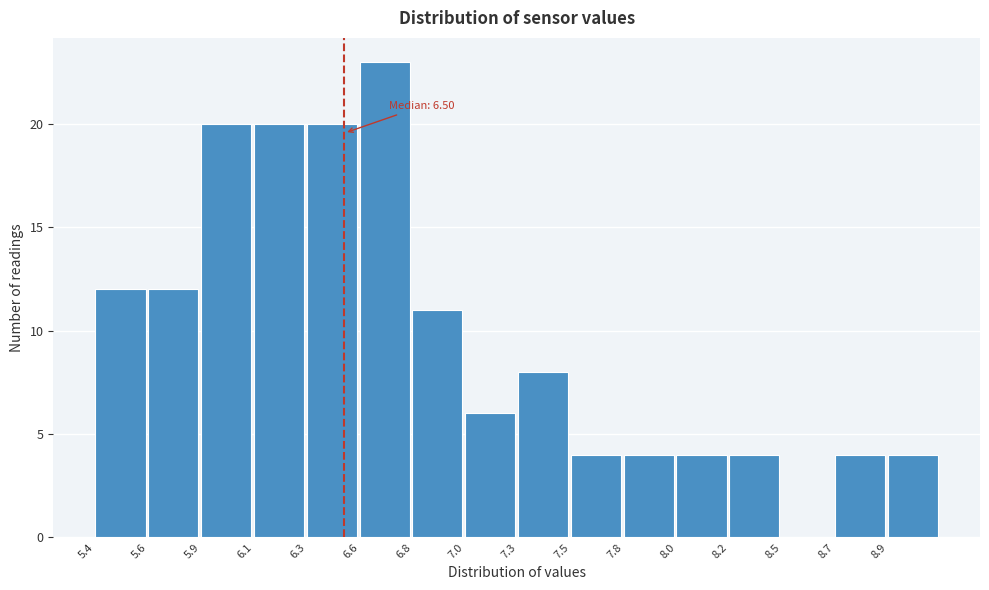

Reading left to right, transcribe all the data shown in this chart.

5.4=12	5.6=12	5.9=20	6.1=20	6.3=20	6.6=23	6.8=11	7.0=6	7.3=8	7.5=4	7.8=4	8.0=4	8.2=4	8.5=0	8.7=4	8.9=4